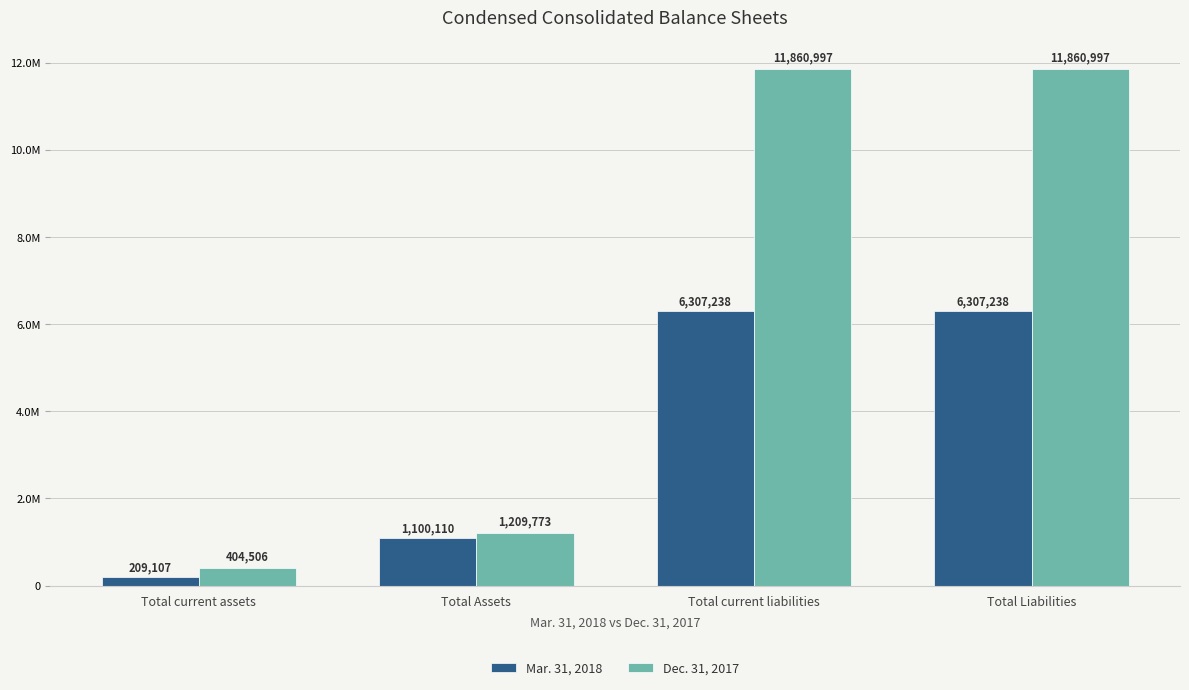

Are the bars horizontal?

No